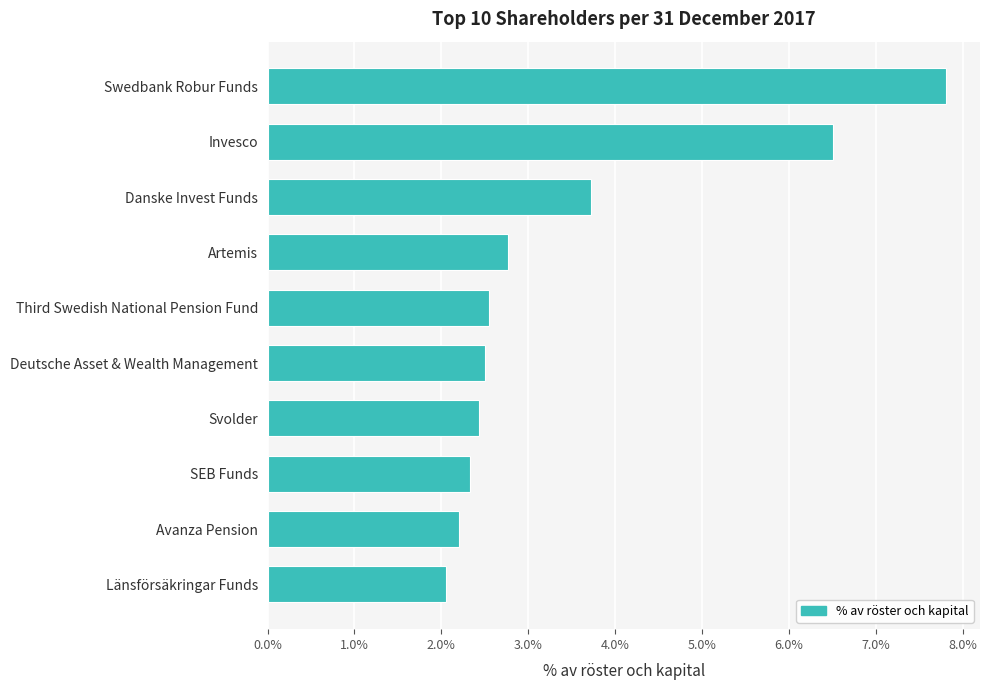

Does the chart contain any negative values?

No